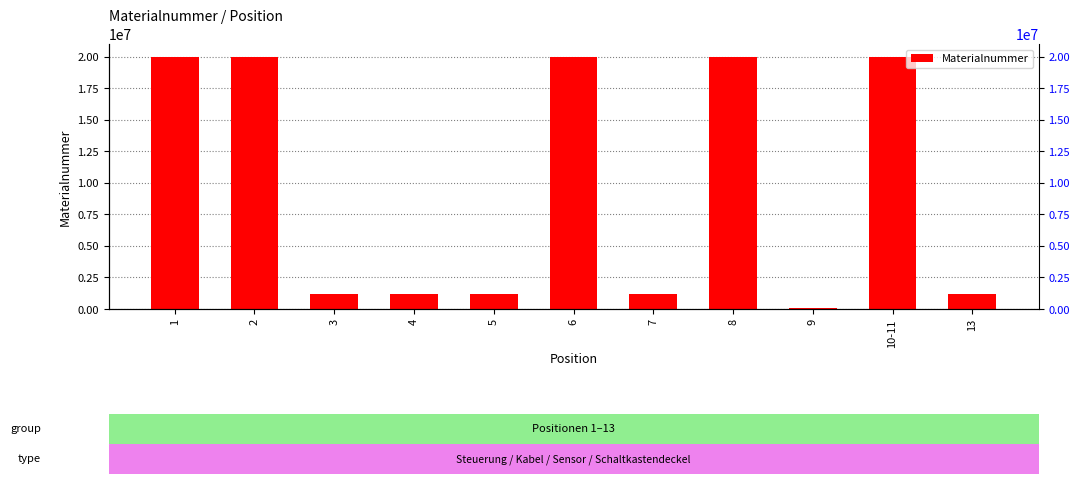

What is the label of the 5th bar from the left?

5